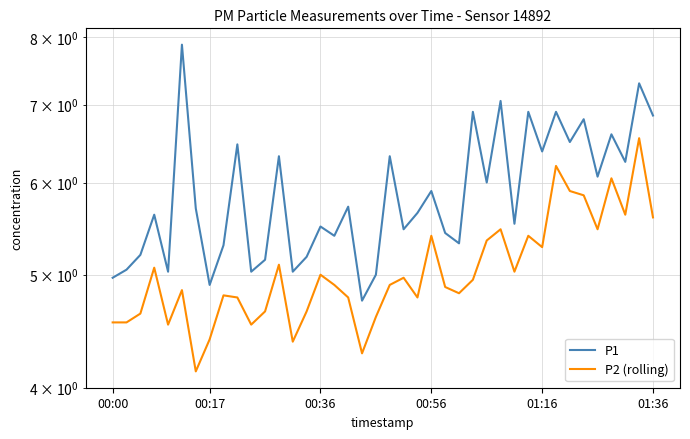

Rank the series at 00:36 from highest to lowest value.

P1, P2 (rolling)